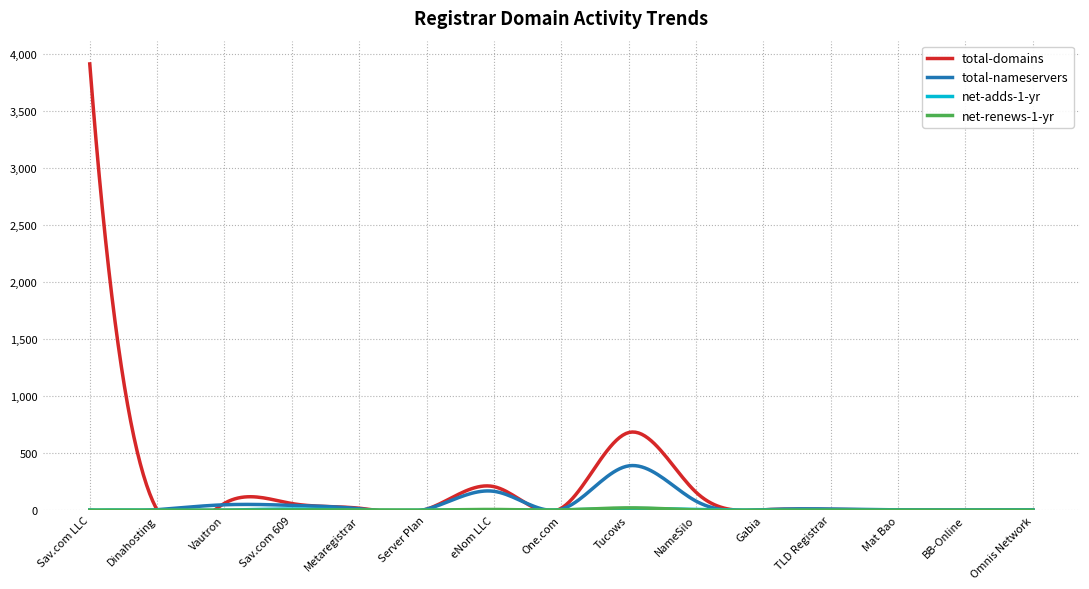

What is the label of the 1st point from the right?

Omnis Network